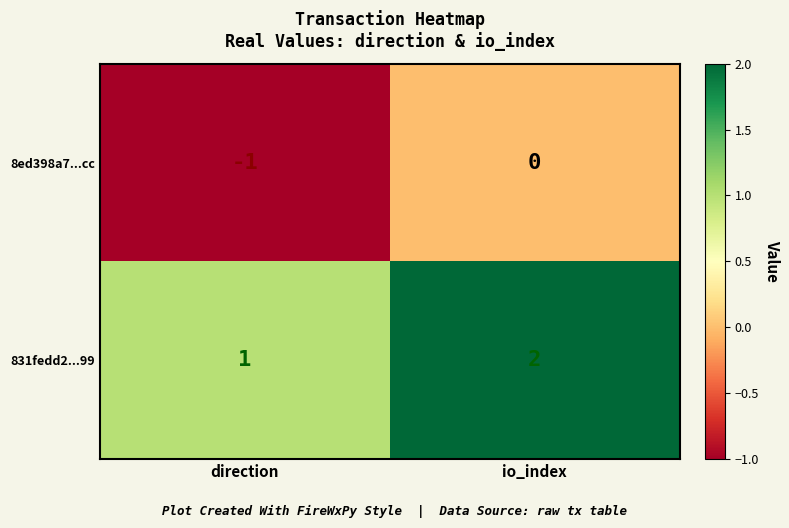

At which category is the sum across all series the highest?

io_index